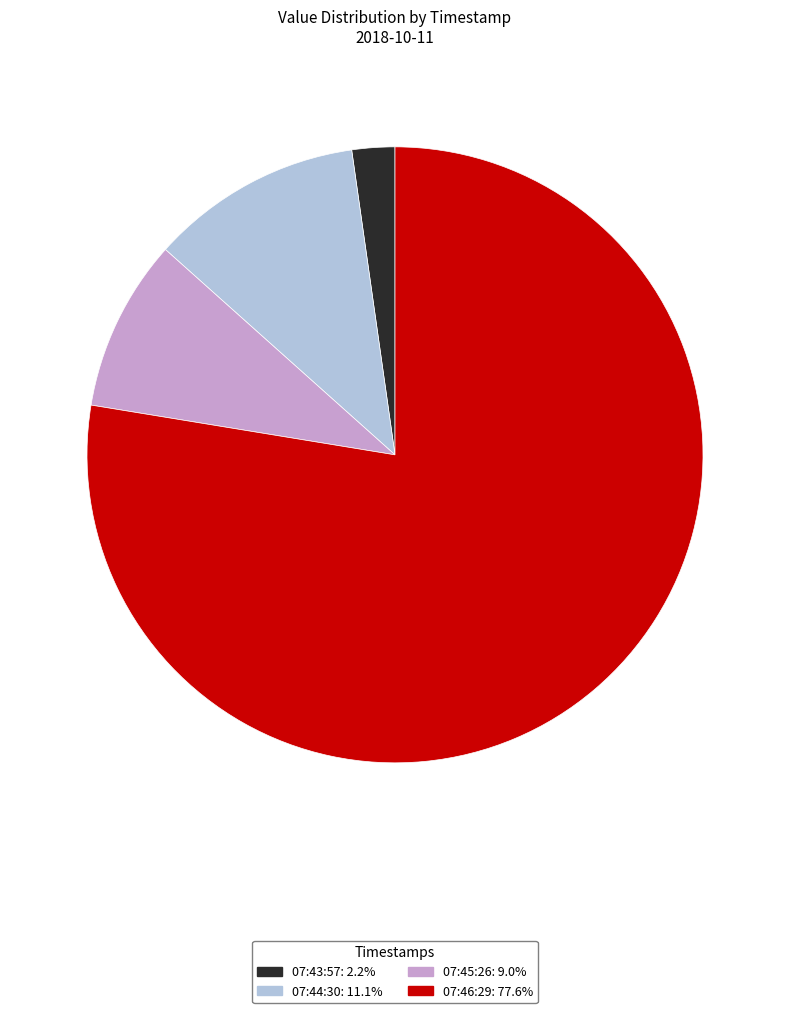

Is there any slice that represents more than half of the pie?

Yes